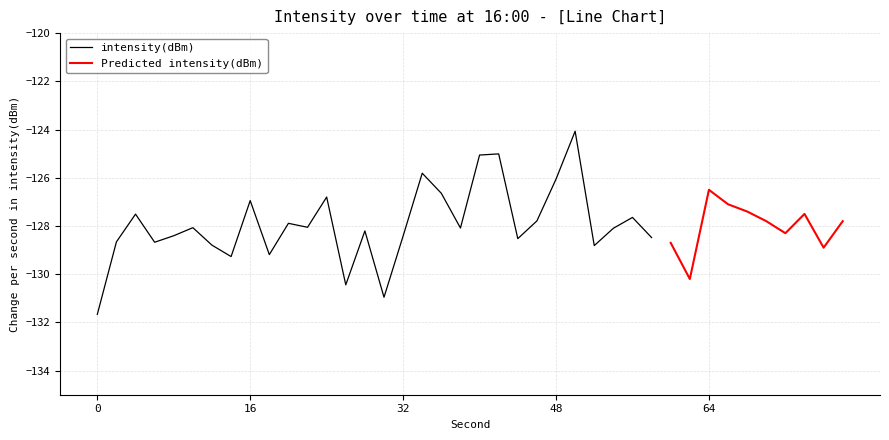

What is the highest value of the intensity(dBm) series?

-124.1